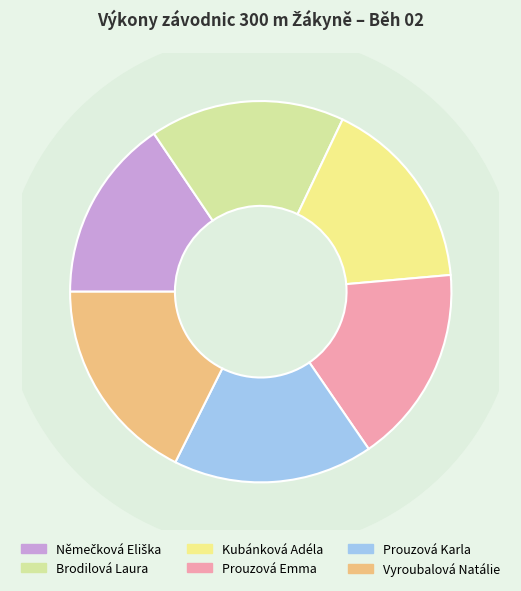

Count the number of slices in the pie.

6